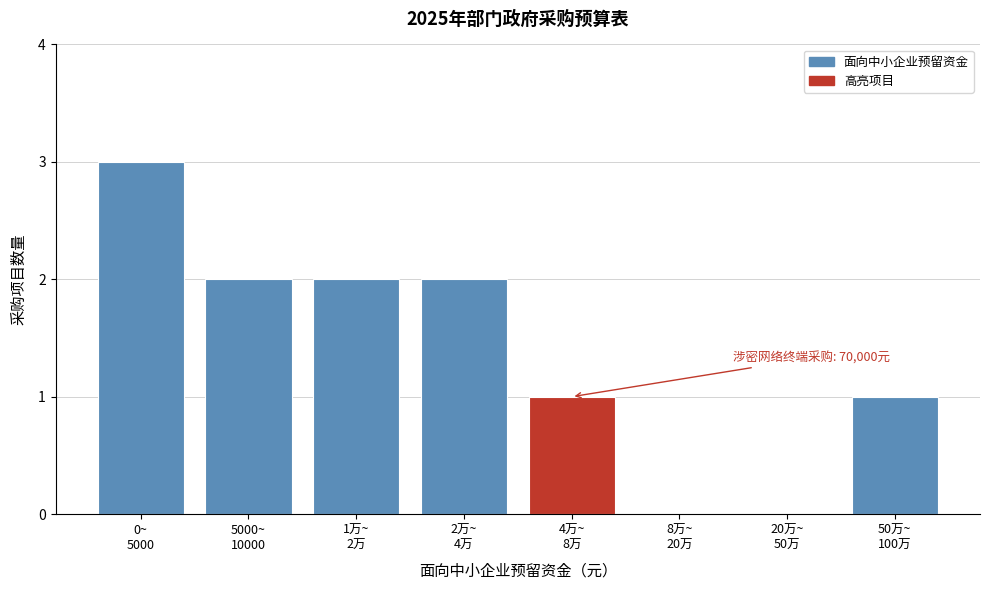

What is the maximum value shown in the chart?

3